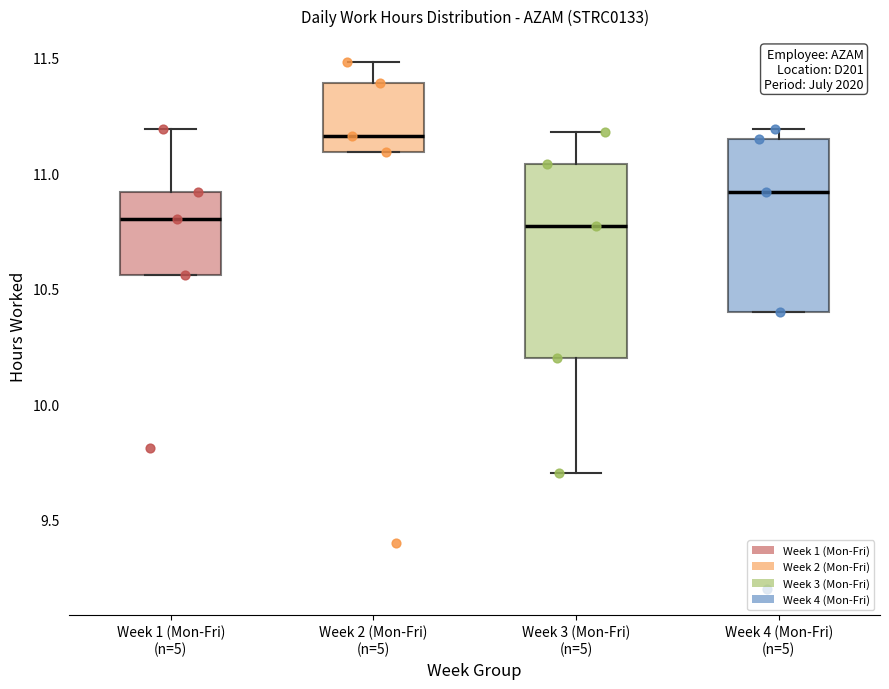

Reading left to right, read every box against the y-axis: the position of its median line, the range the box covers, and the ends of its whiskers. The values are not printed on the chart, so give them approximately, as read against the axis.

Week 1 (Mon-Fri) (n=5): median 10.80, box 10.55 to 10.90, whiskers 10.55 to 11.20
Week 2 (Mon-Fri) (n=5): median 11.15, box 11.10 to 11.40, whiskers 11.10 to 11.50
Week 3 (Mon-Fri) (n=5): median 10.75, box 10.20 to 11.05, whiskers 9.70 to 11.20
Week 4 (Mon-Fri) (n=5): median 10.90, box 10.40 to 11.15, whiskers 10.40 to 11.20